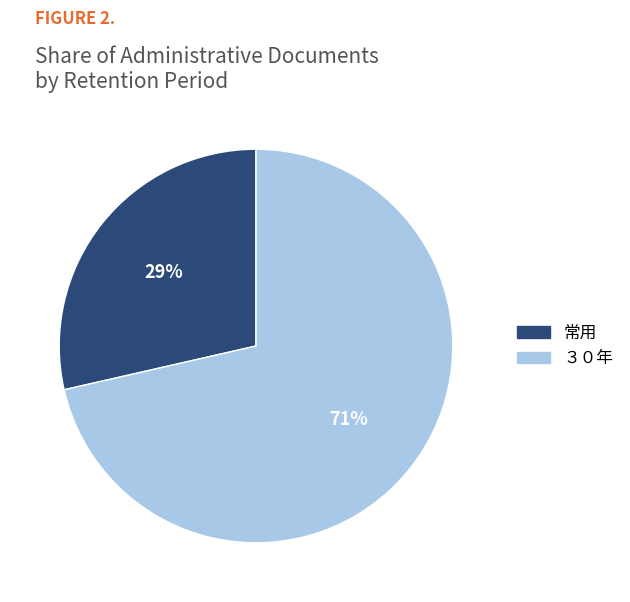

True or false: ３０年 accounts for 57% of the total.

False